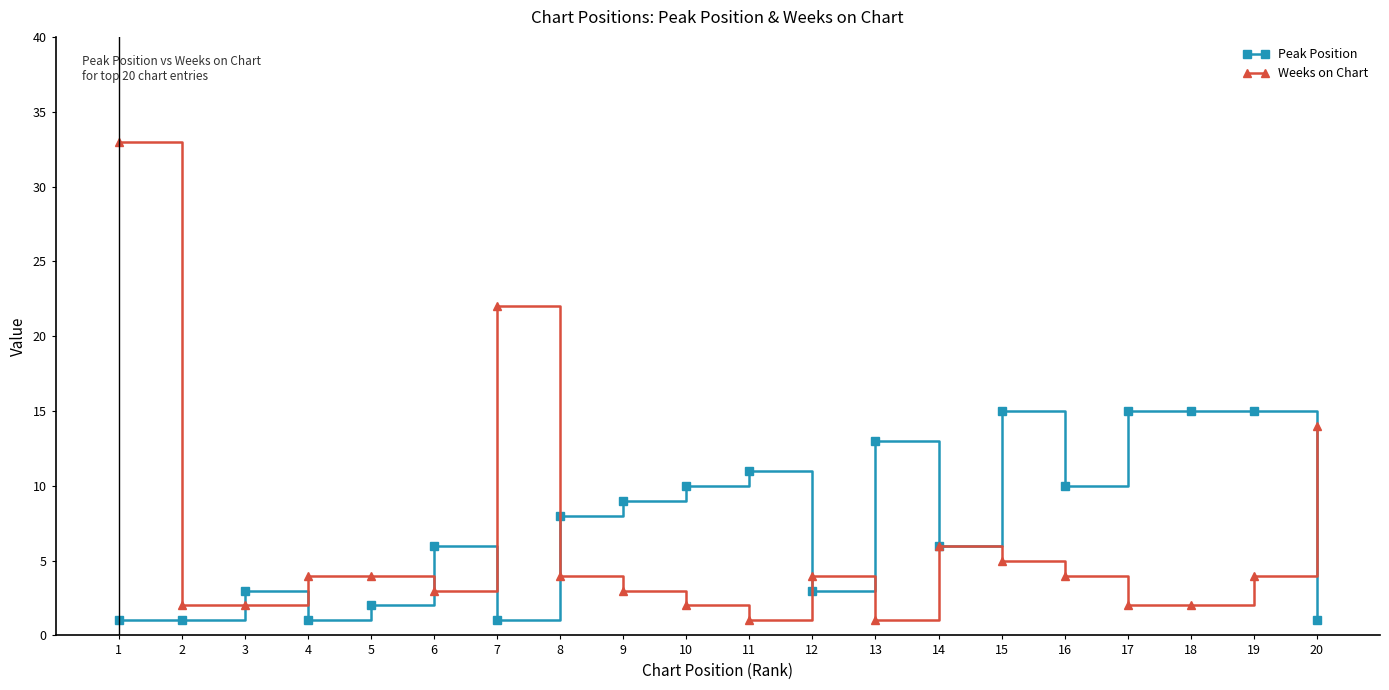

What is the value of the Weeks on Chart point at the 1st from the left?

33